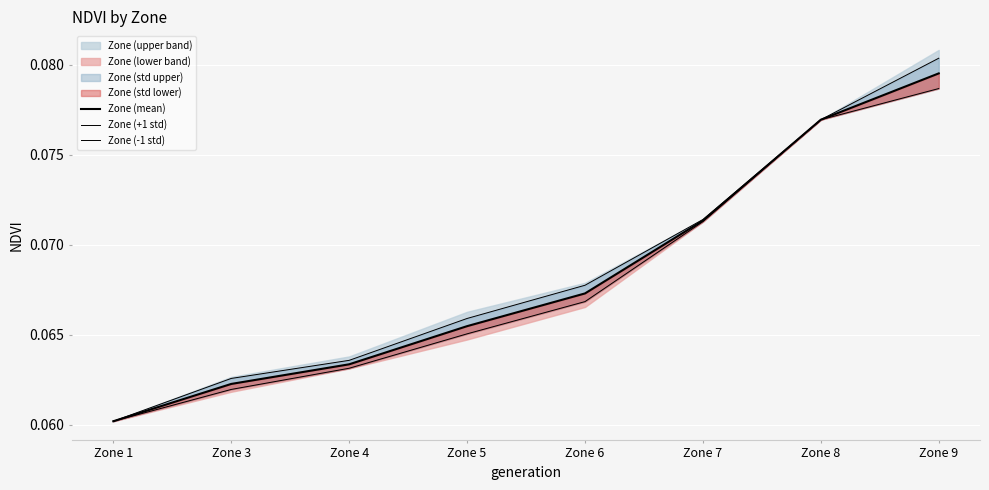

At how many categories does at least one series exceed 0?

8